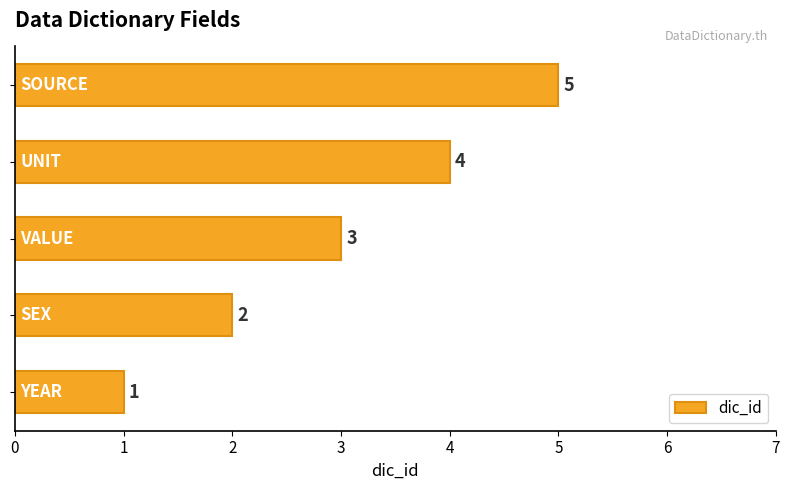

What is the average value?

3